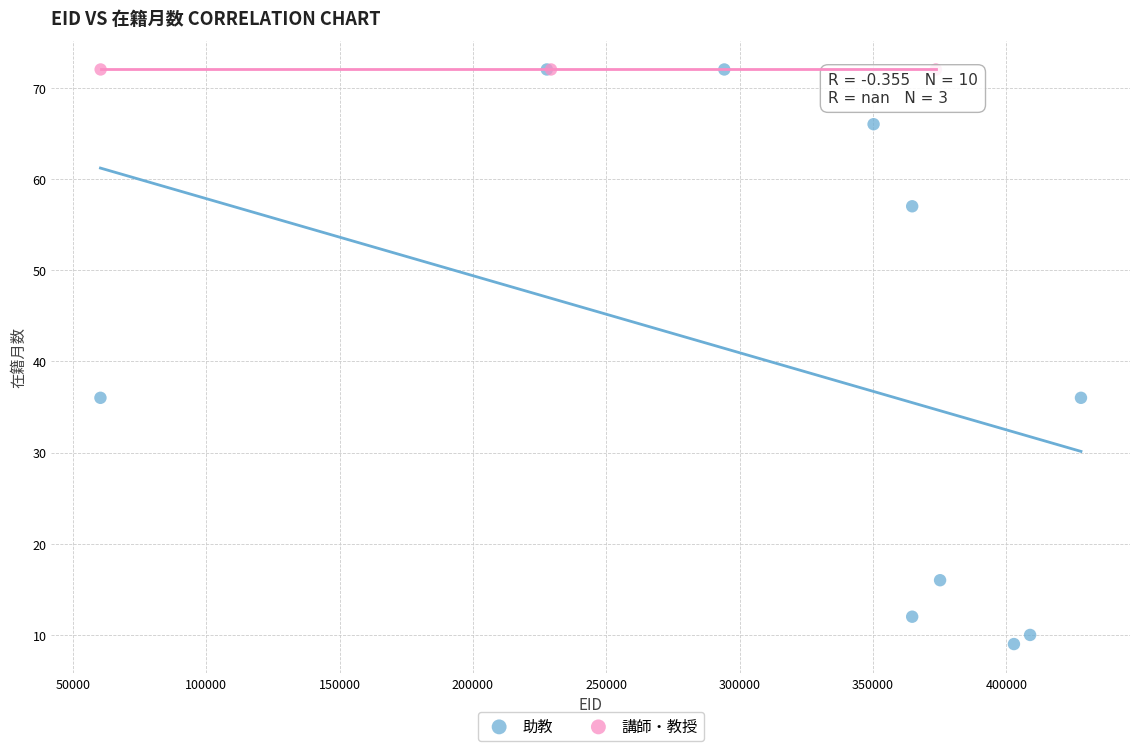

What are all the series names shown in the legend?

助教, 講師・教授